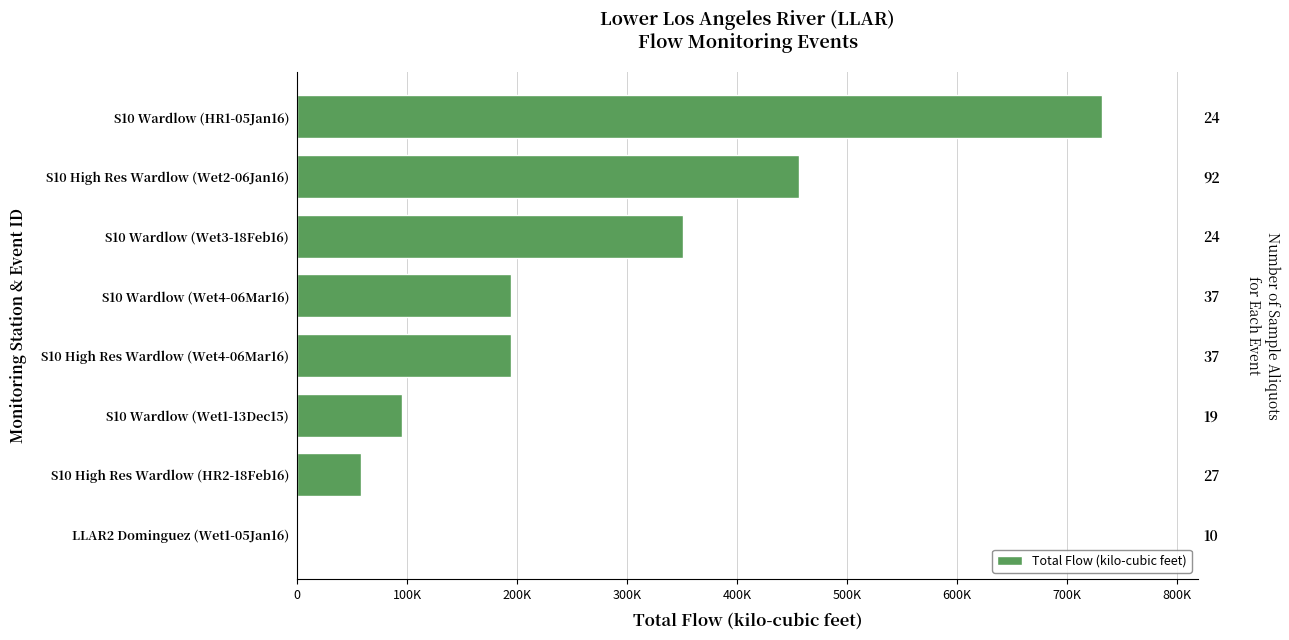

Is it true that the value at S10 Wardlow (Wet4-06Mar16) is 194700?

True